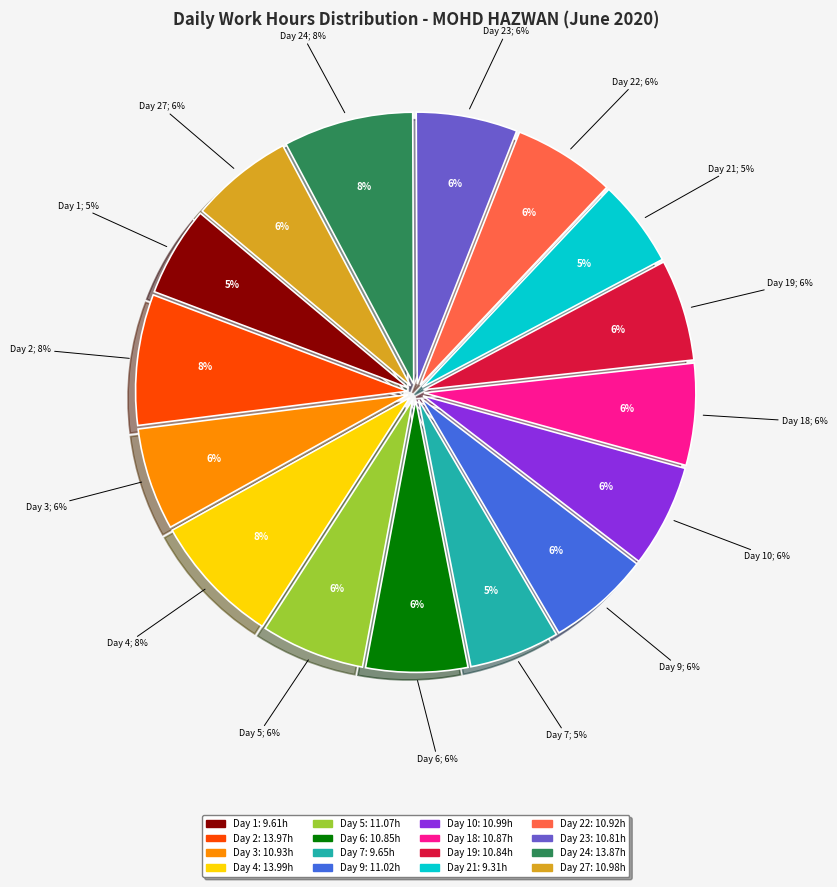

Approximately how many times larger is the value at Day 7 compared to Day 18?

0.9